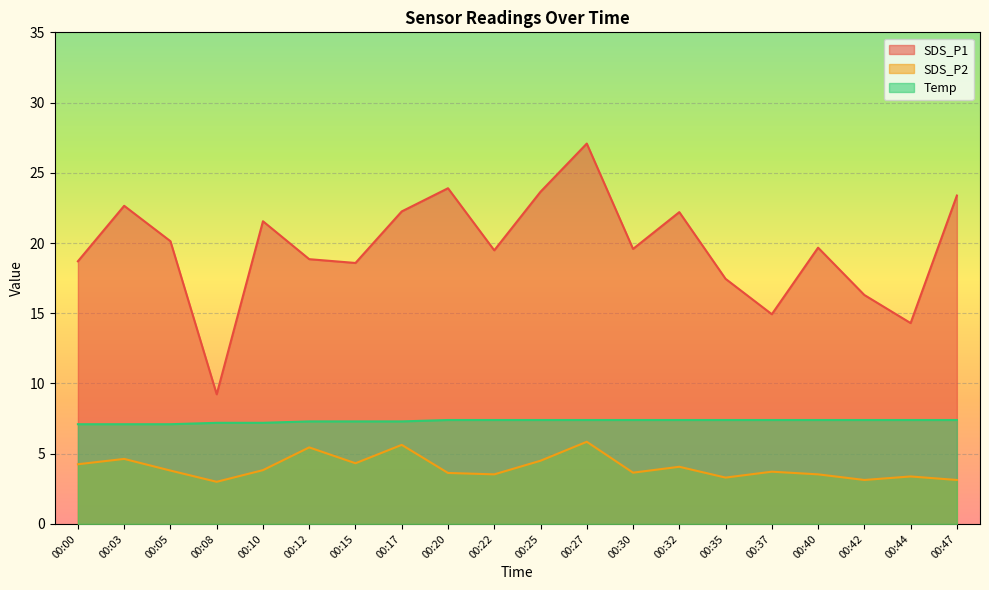

Reading left to right, transcribe all the data shown in this chart.

SDS_P1: 00:00=18.7	00:03=22.6	00:05=20.1	00:08=9.2	00:10=21.6	00:12=18.9	00:15=18.6	00:17=22.2	00:20=23.9	00:22=19.5	00:25=23.6	00:27=27.1	00:30=19.6	00:32=22.2	00:35=17.4	00:37=14.9	00:40=19.7	00:42=16.3	00:44=14.3	00:47=23.4
SDS_P2: 00:00=4.2	00:03=4.6	00:05=3.8	00:08=3.0	00:10=3.8	00:12=5.5	00:15=4.3	00:17=5.6	00:20=3.6	00:22=3.5	00:25=4.5	00:27=5.8	00:30=3.6	00:32=4.1	00:35=3.3	00:37=3.7	00:40=3.5	00:42=3.1	00:44=3.4	00:47=3.1
Temp: 00:00=7.1	00:03=7.1	00:05=7.1	00:08=7.2	00:10=7.2	00:12=7.3	00:15=7.3	00:17=7.3	00:20=7.4	00:22=7.4	00:25=7.4	00:27=7.4	00:30=7.4	00:32=7.4	00:35=7.4	00:37=7.4	00:40=7.4	00:42=7.4	00:44=7.4	00:47=7.4